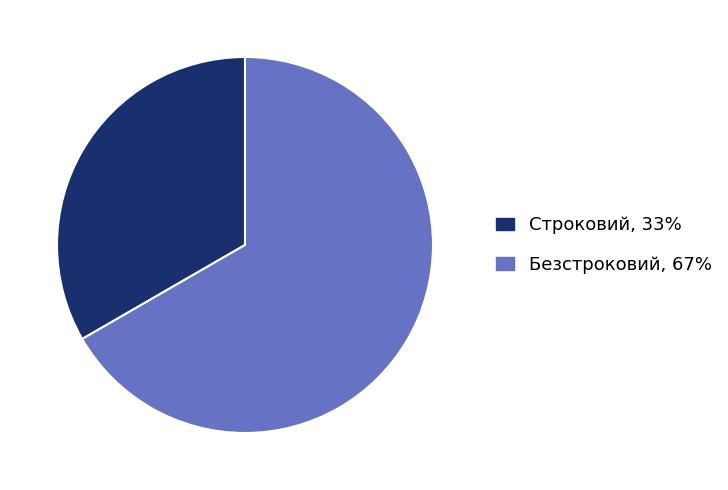

The Безстроковий slice represents 67% of the pie. True or false?

True